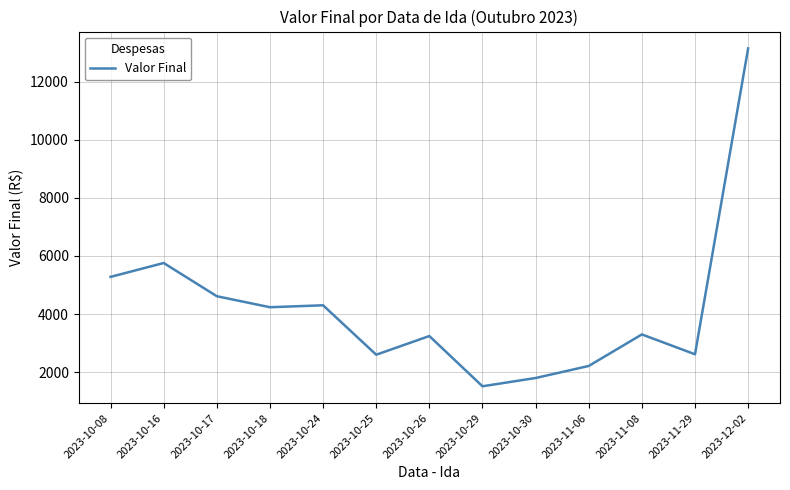

Is it true that the value at 2023-11-08 is 4503.4?

False